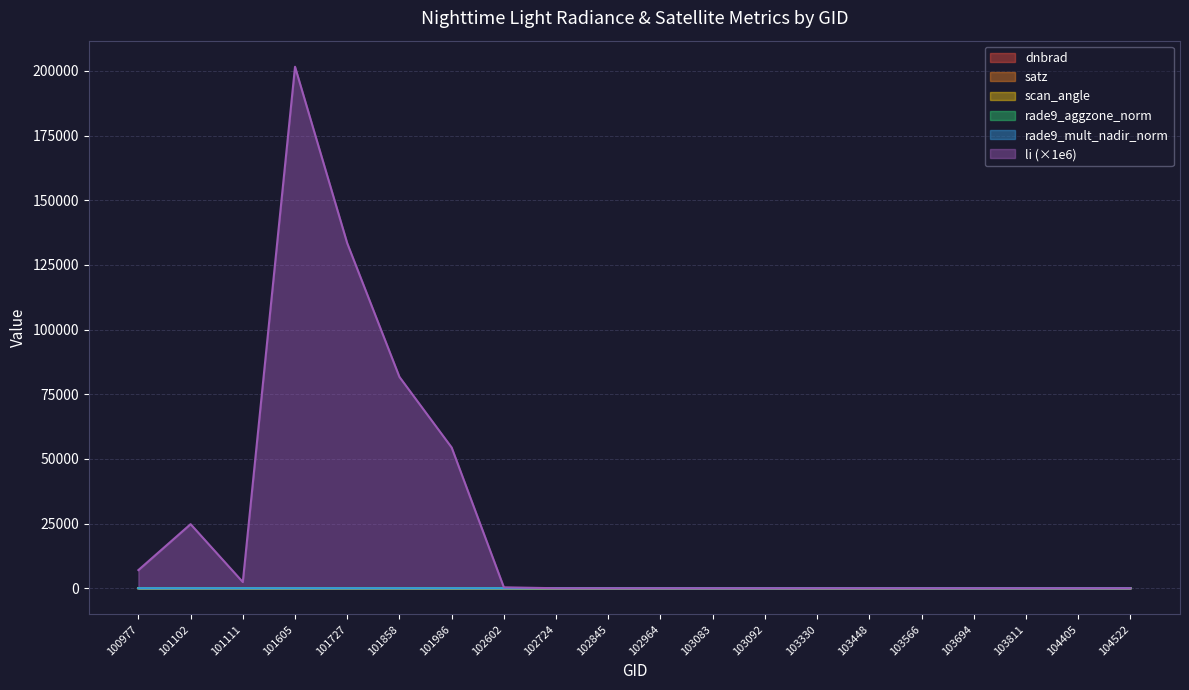

What is the difference between the highest and lowest values at 102602?

353.1